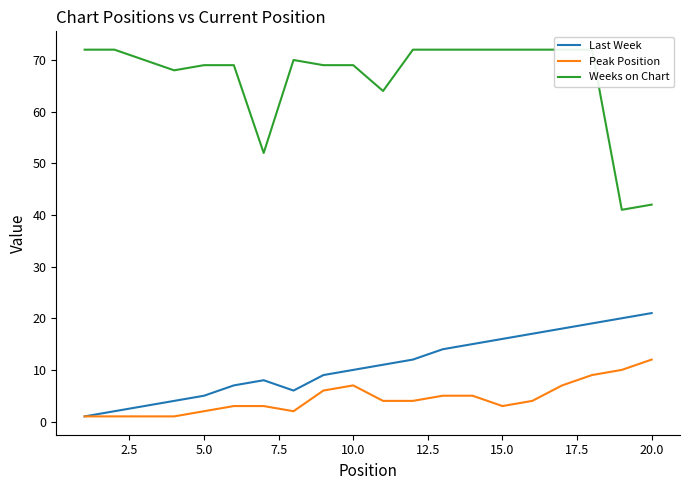

What is the highest value of the Peak Position series?

12